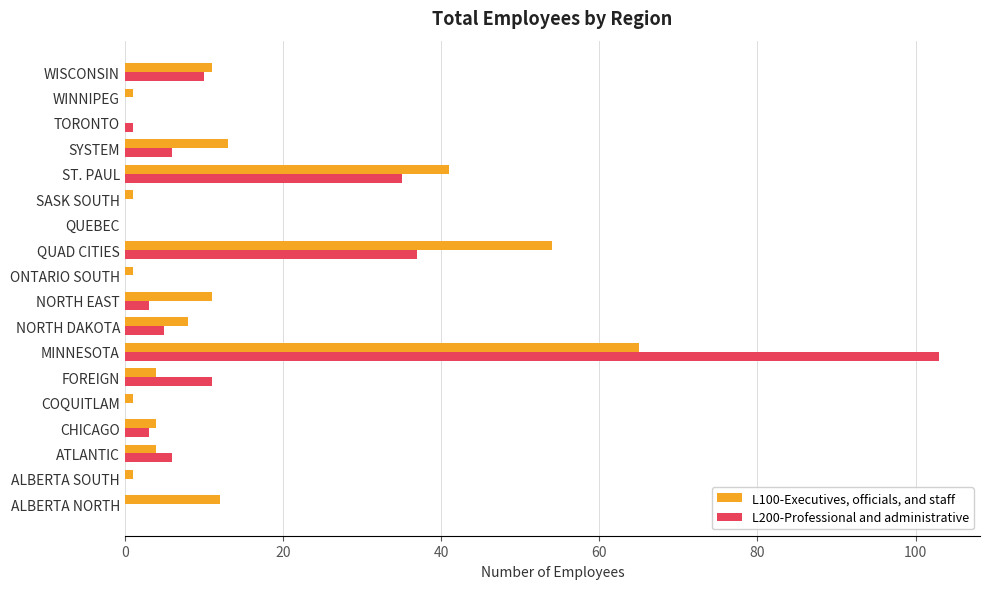

At which label is L100-Executives, officials, and staff closest to 32?

ST. PAUL